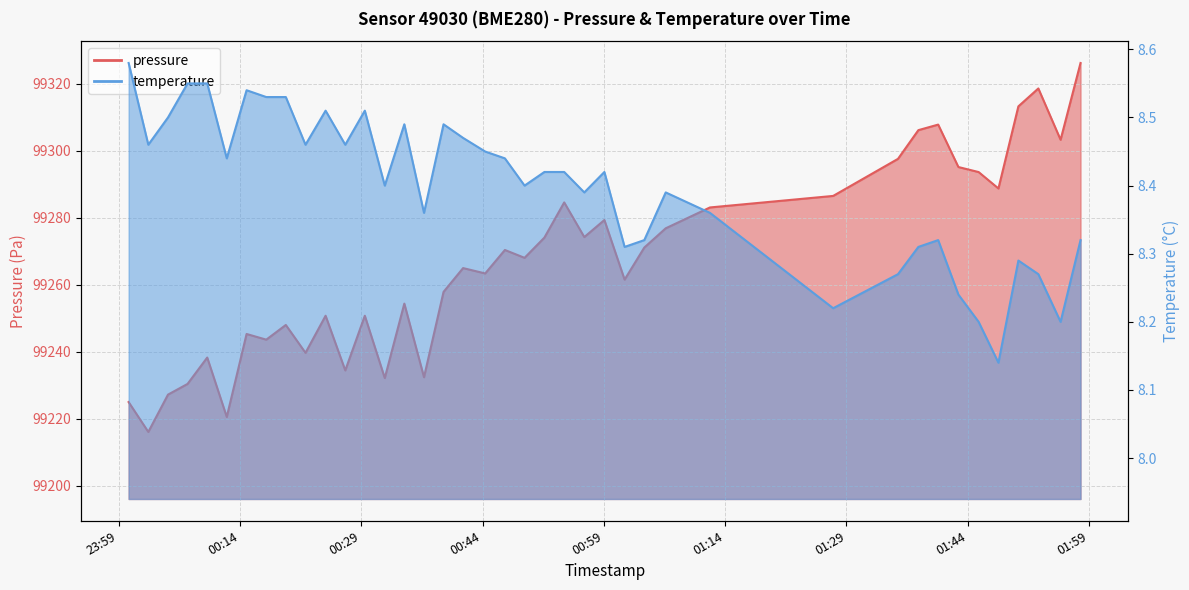

Reading left to right, transcribe all the data shown in this chart.

pressure: 99225.0	99216.1	99227.2	99230.4	99238.2	99220.5	99245.3	99243.6	99248.0	99239.7	99250.7	99234.4	99250.7	99232.1	99254.3	99232.4	99257.8	99264.9	99263.3	99270.3	99268.0	99274.0	99284.5	99274.2	99279.3	99261.5	99271.1	99276.8	99283.0	99286.5	99297.5	99306.1	99307.8	99295.1	99293.6	99288.7	99313.2	99318.5	99303.2	99326.1
temperature: 8.6	8.5	8.5	8.6	8.6	8.4	8.5	8.5	8.5	8.5	8.5	8.5	8.5	8.4	8.5	8.4	8.5	8.5	8.4	8.4	8.4	8.4	8.4	8.4	8.4	8.3	8.3	8.4	8.4	8.2	8.3	8.3	8.3	8.2	8.2	8.1	8.3	8.3	8.2	8.3